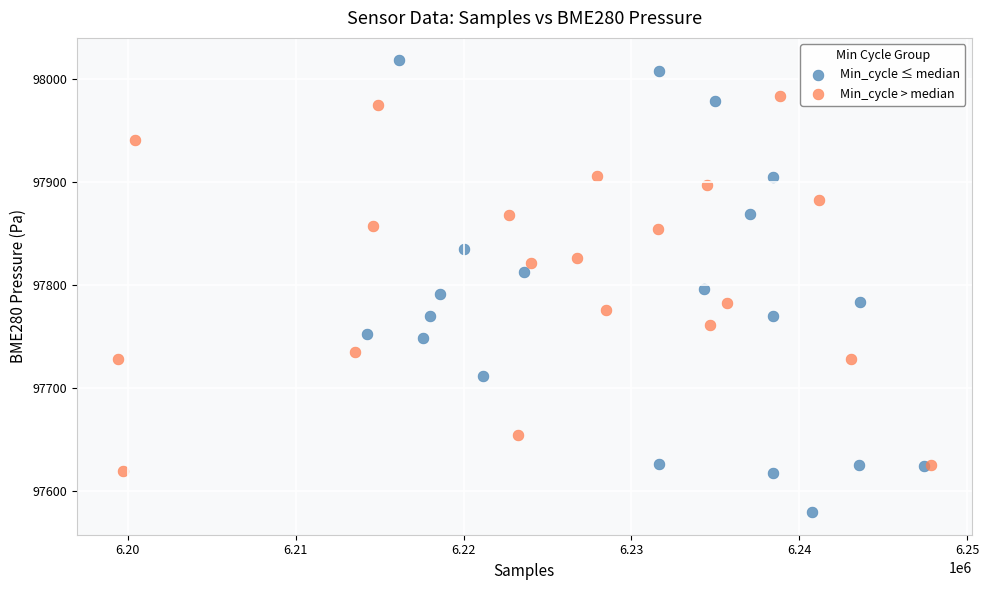

Which series reaches the minimum Y coordinate?

Min_cycle ≤ median